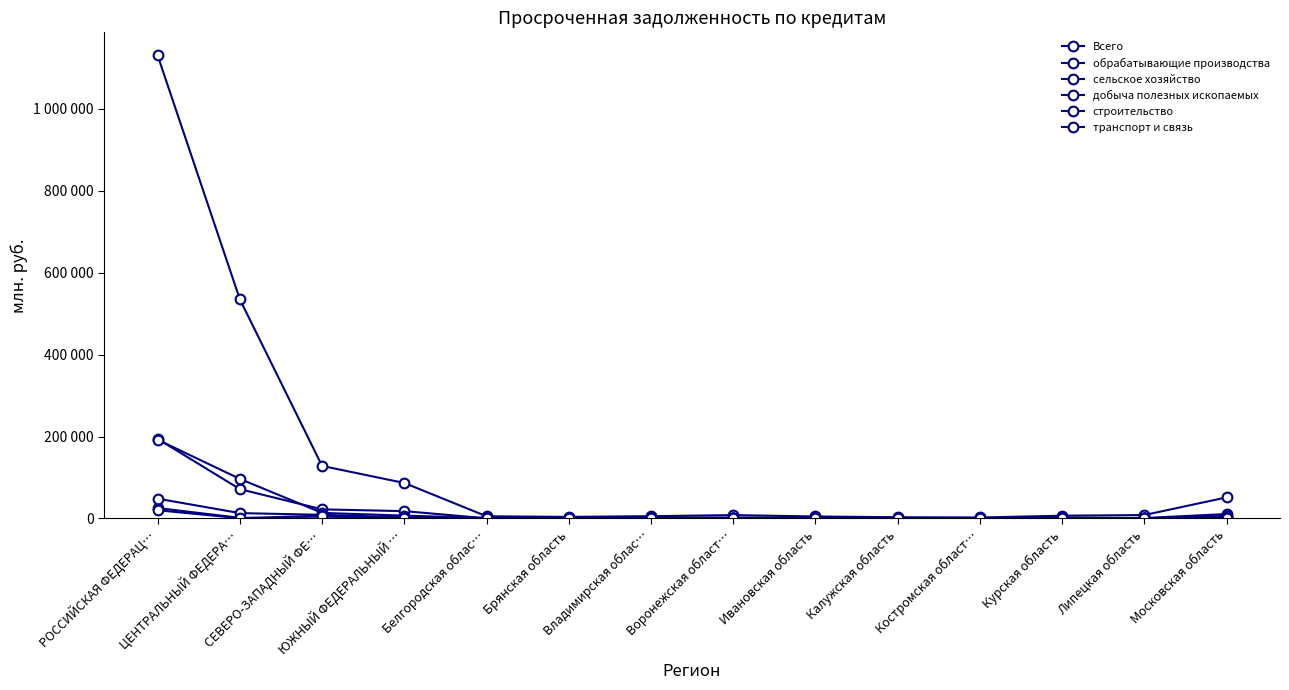

The value of Всего at РОССИЙСКАЯ ФЕДЕРАЦ… is 1130210. True or false?

True